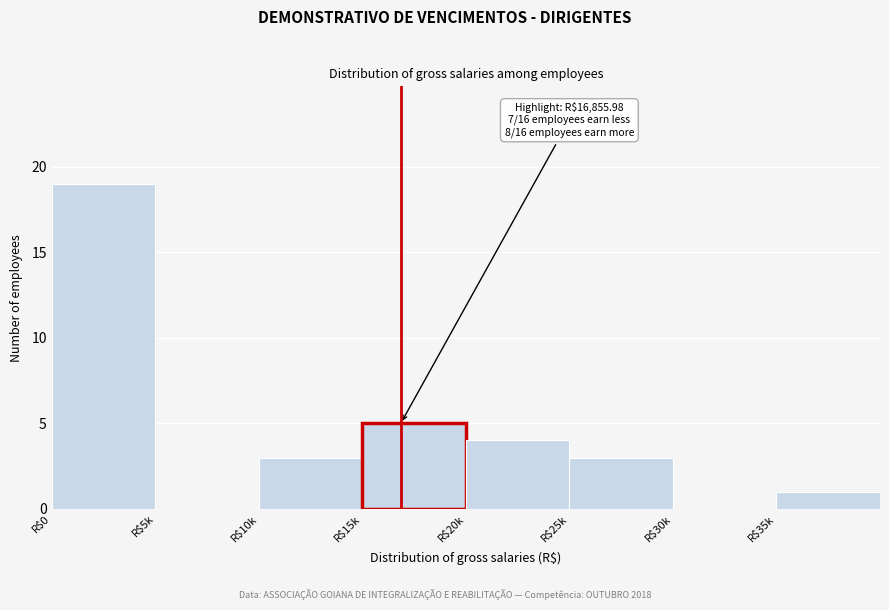

At which category does the chart reach its peak across all series?

R$0